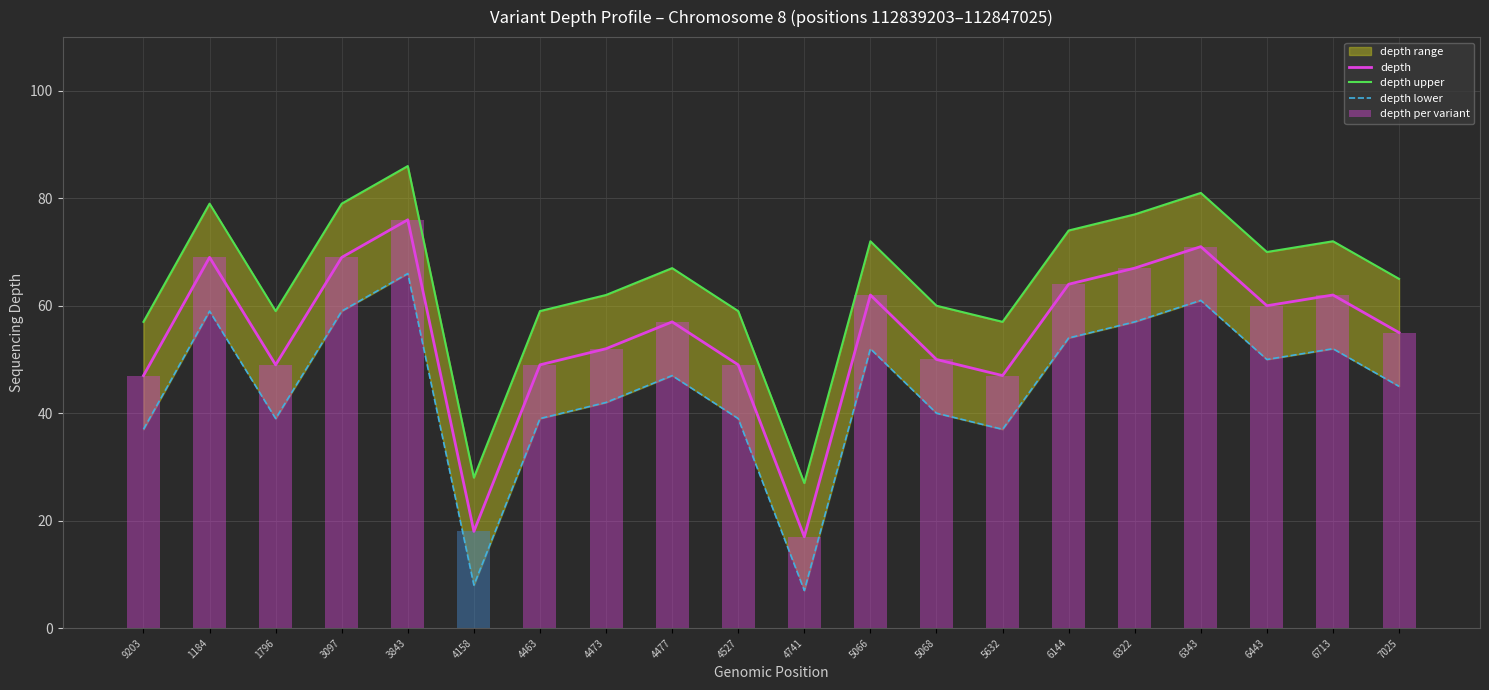

At which category is the sum across all series the highest?

3843